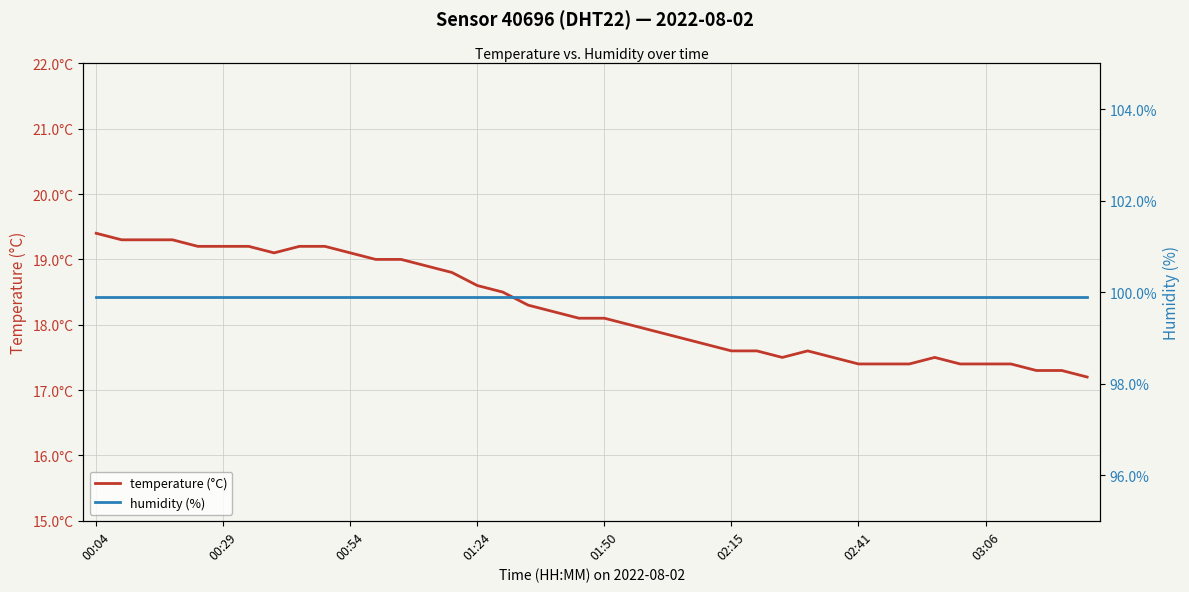

True or false: humidity (%) has more than 1 points higher than both neighbors.

False